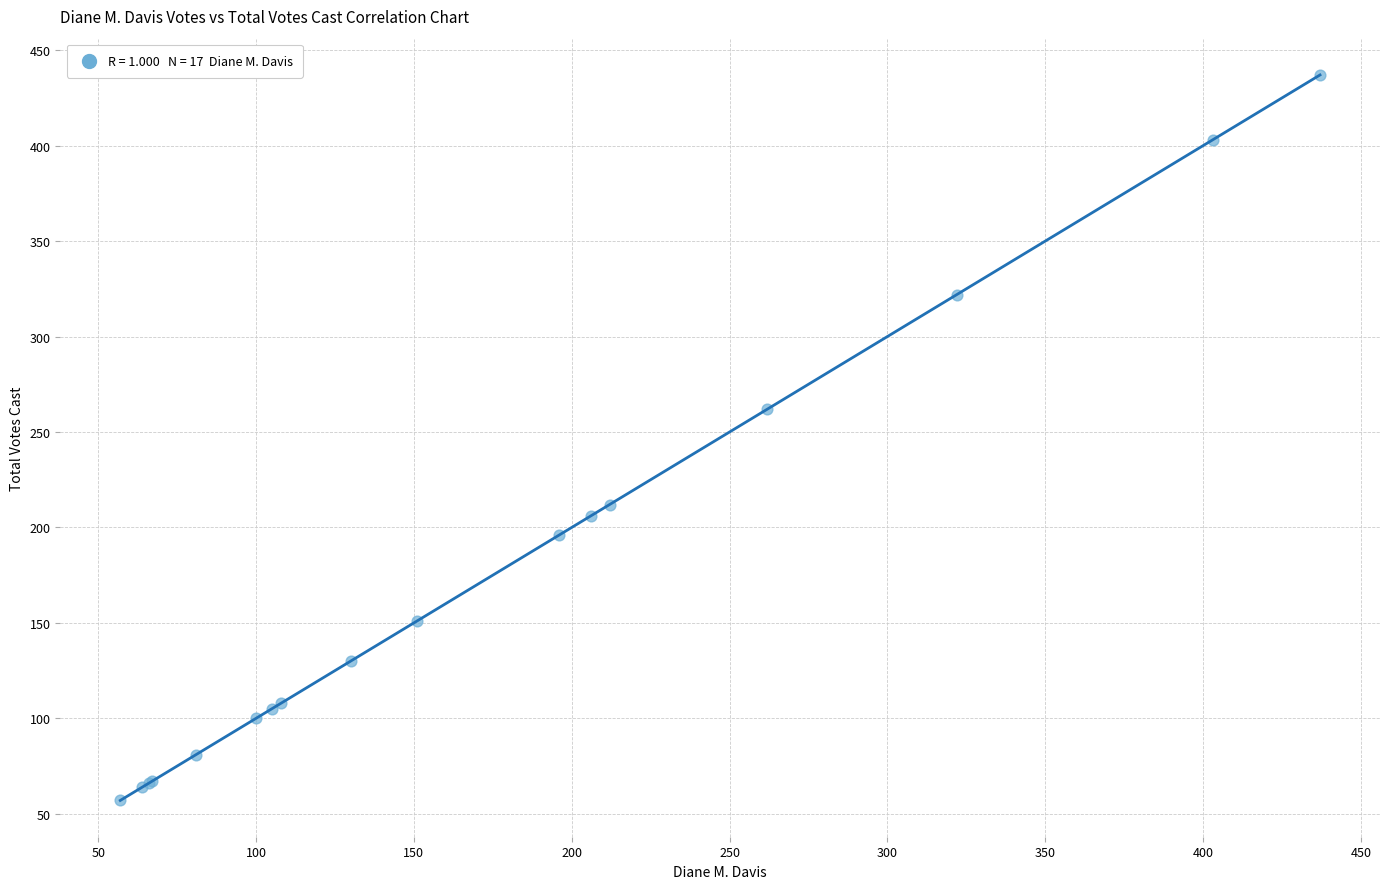

What Y value in the scatter plot is closest to 247?

262